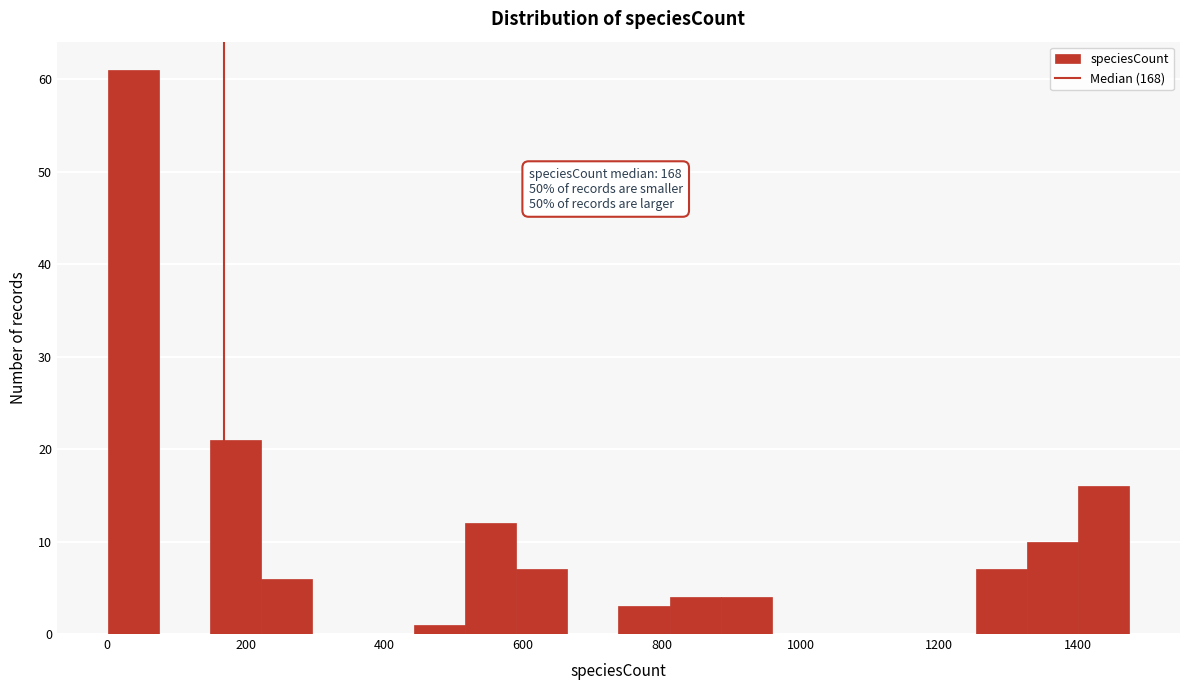

Read against the x-axis, roughly where is the centre of the tallest bar?

40